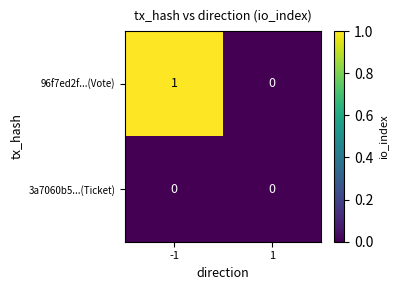

What is the maximum value shown in the chart?

1